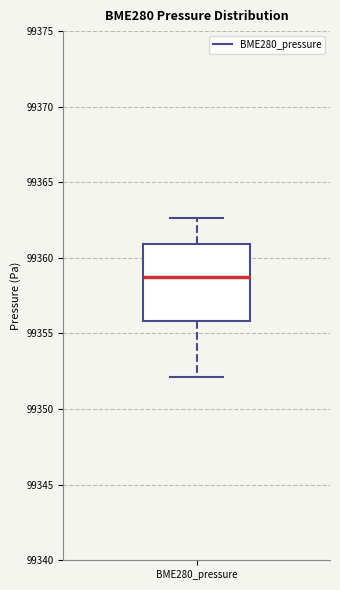

Transcribe this box plot: give where the median line is, the range the box spans, and where the two whiskers end, as read against the y-axis. The values are not printed on the chart, so give them approximately, as read against the axis.

median 99358.5, box 99356.0 to 99361.0, whiskers 99352.0 to 99362.5